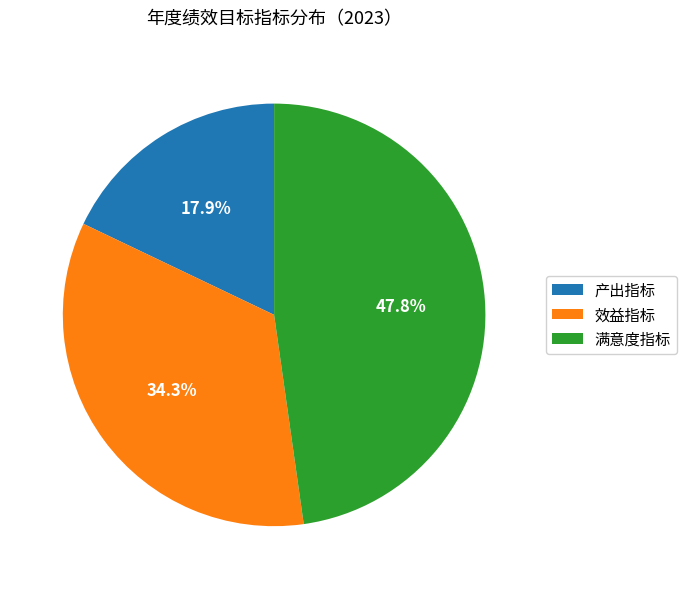

Is it true that 产出指标 is 18% of the pie?

True